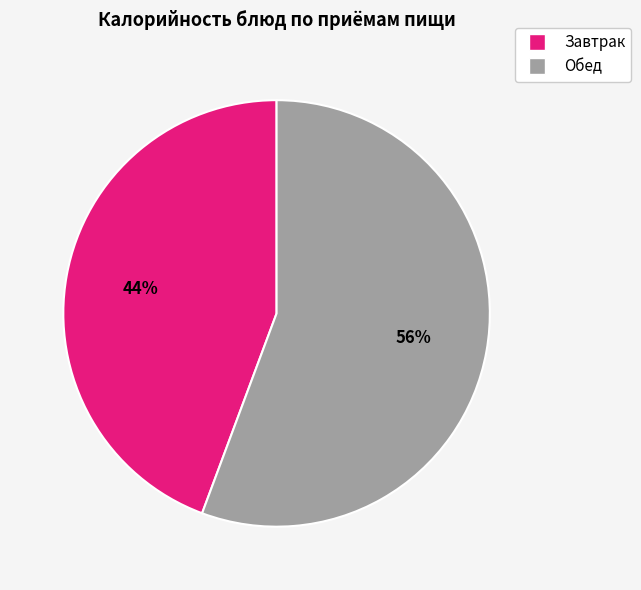

Does any single category account for the majority?

Yes